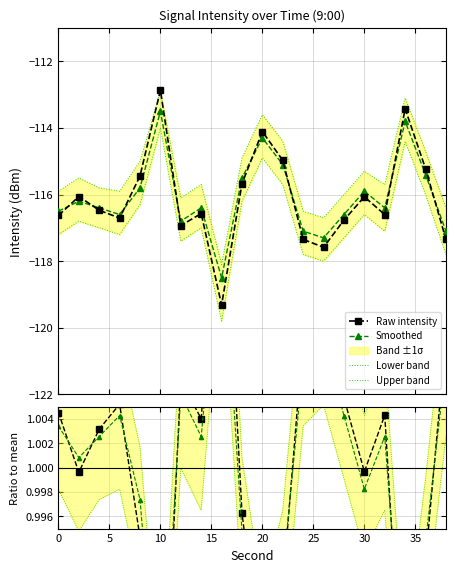

At which category does smoothed reach its first local valley?

6